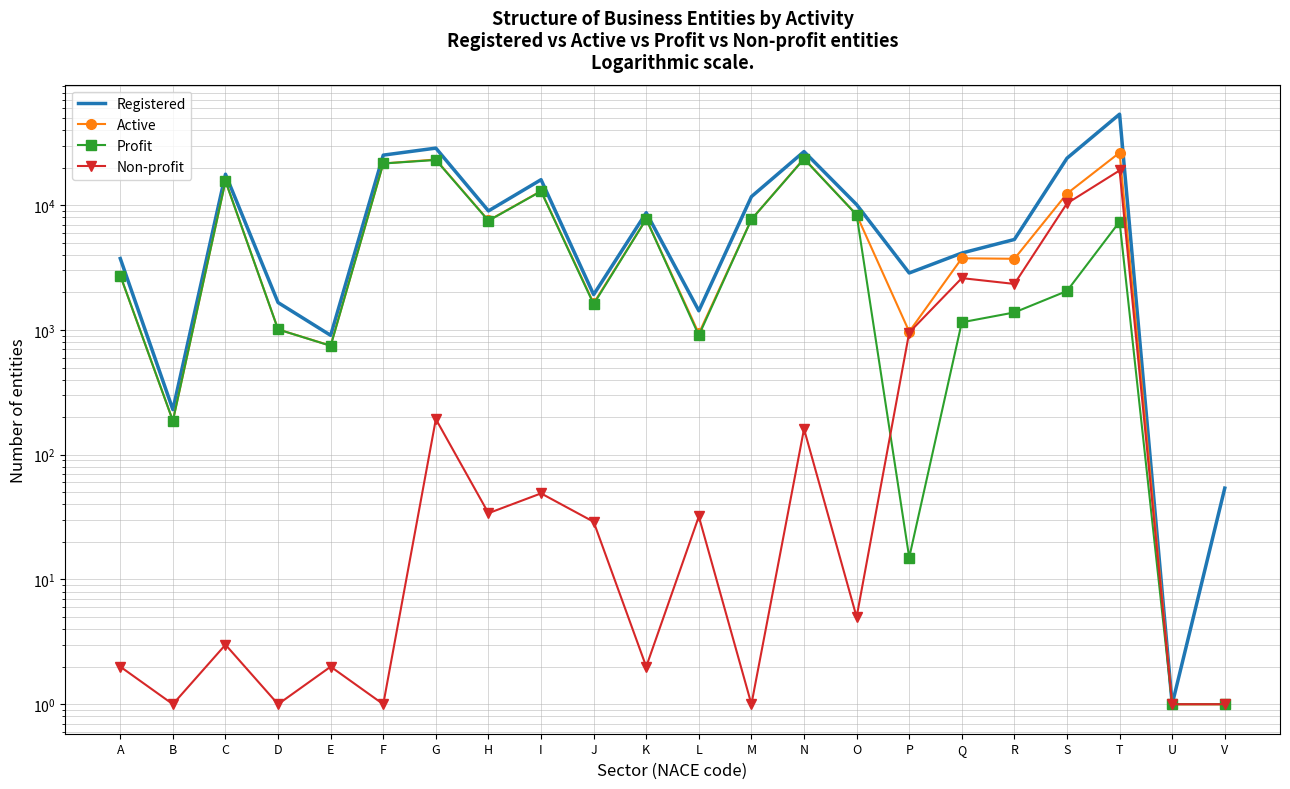

In Active, how many points are higher than both neighbors (excluding endpoints)?

7